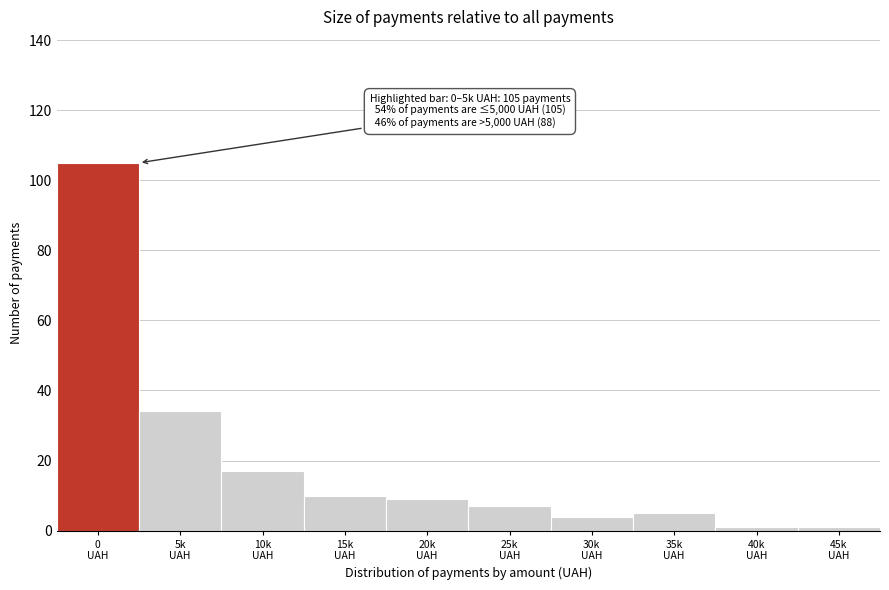

Reading right to left, list all the values displayed in this chart.

1	1	5	4	7	9	10	17	34	105